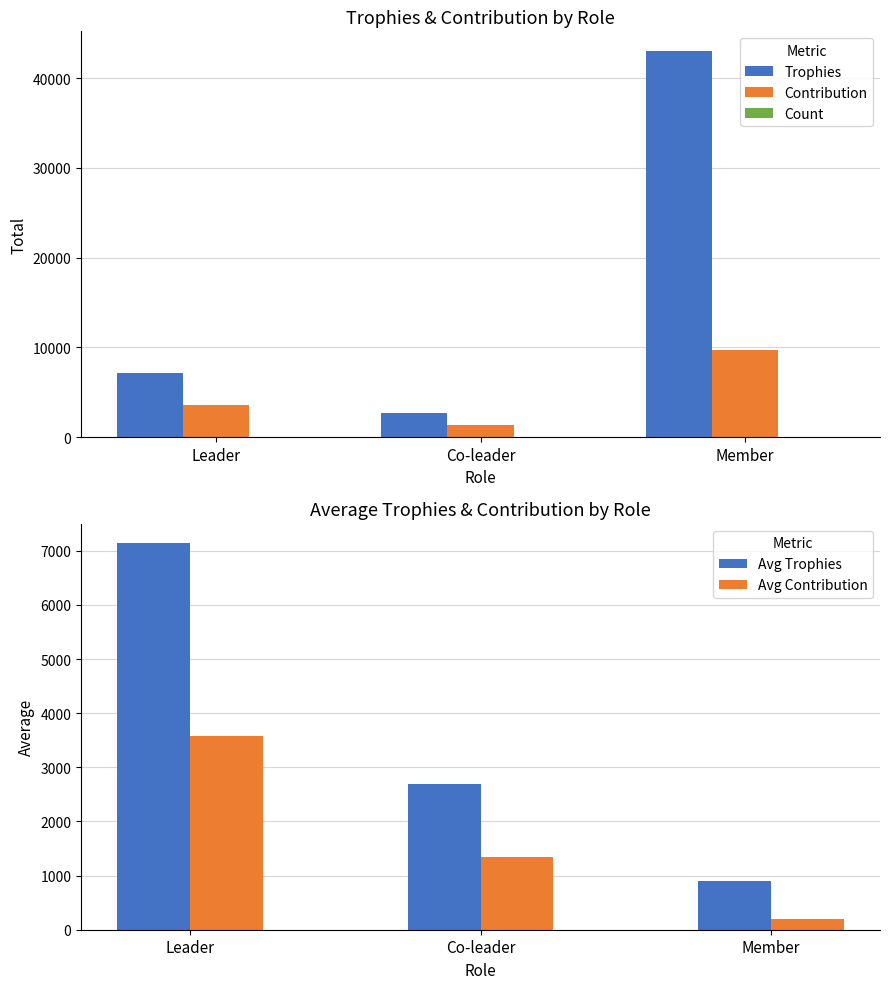

How many bars are there in total?

15